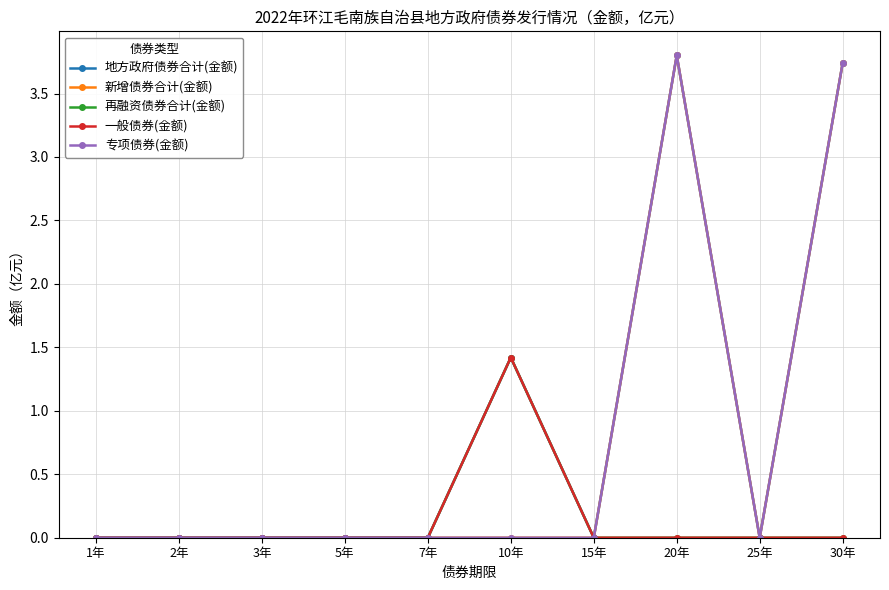

What position from the right is 2年?

9